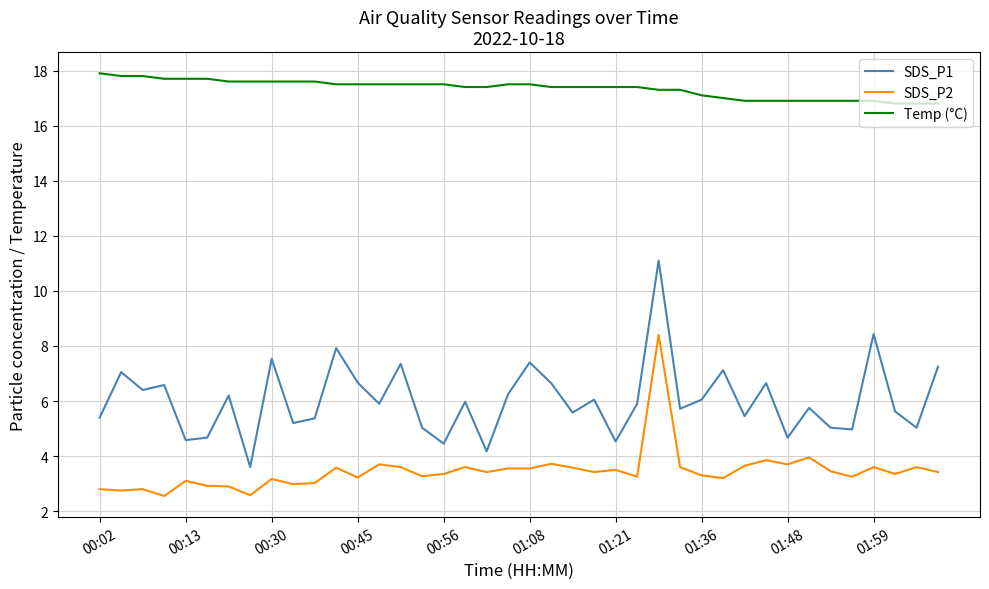

Which series has the widest spread of values?

SDS_P1